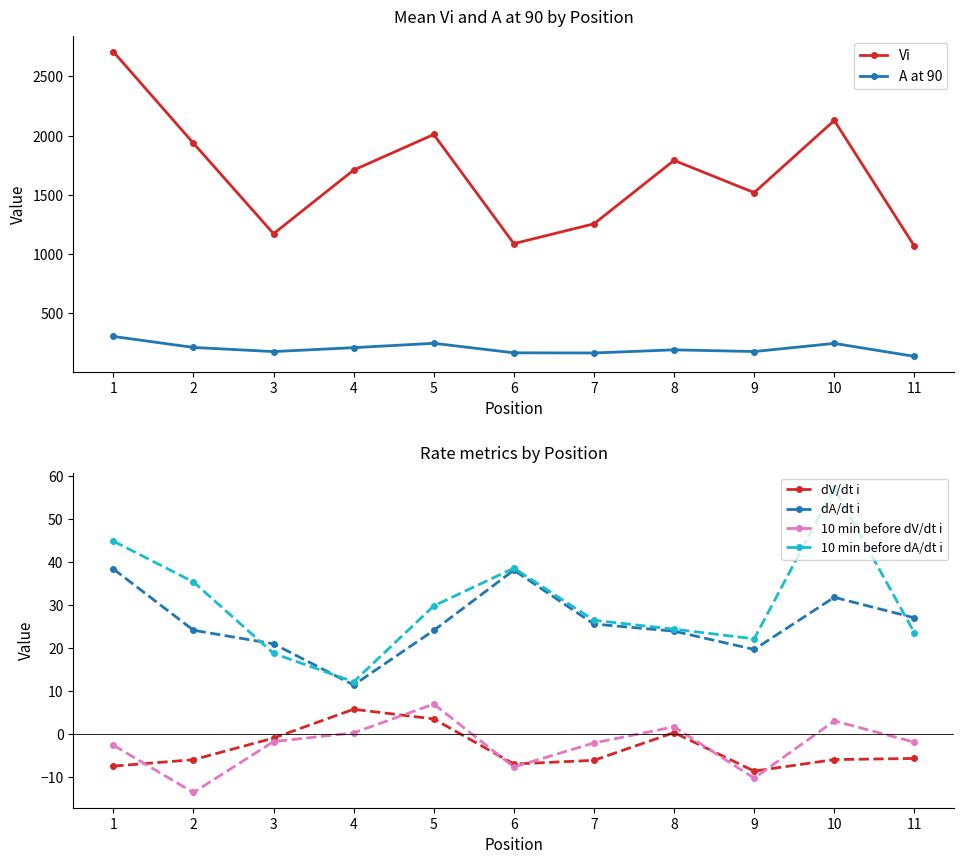

List the series in order of their peak value, highest first.

Vi, A at 90, 10 min before dA/dt i, dA/dt i, 10 min before dV/dt i, dV/dt i